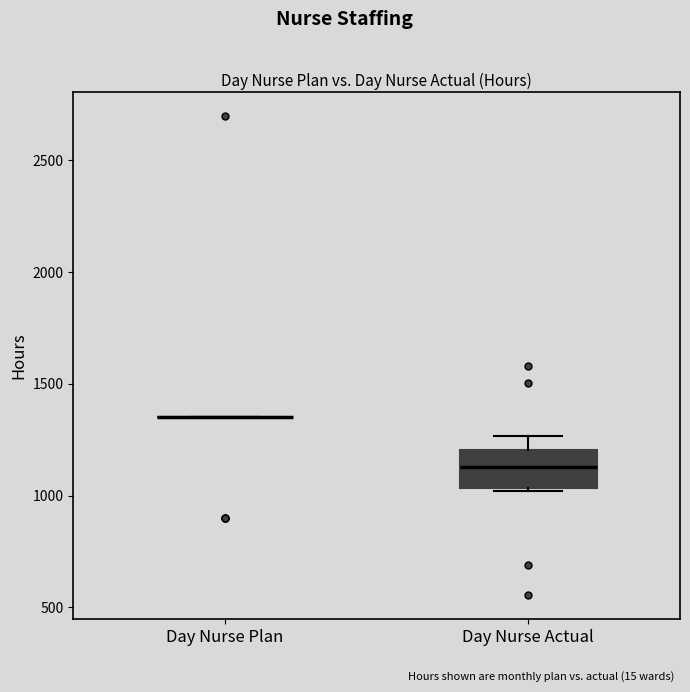

Reading left to right, read every box against the y-axis: the position of its median line, the range the box covers, and the ends of its whiskers. The values are not printed on the chart, so give them approximately, as read against the axis.

Day Nurse Plan: box collapsed to a line at 1350, whiskers 1350 to 1350
Day Nurse Actual: median 1150, box 1050 to 1200, whiskers 1000 to 1250